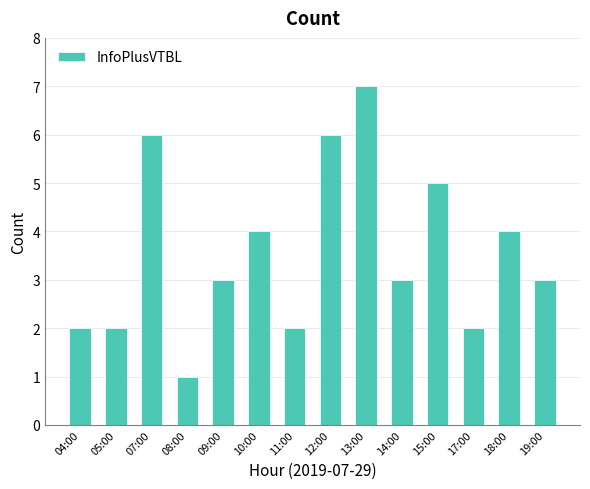

What is the approximate value at 09:00?

3